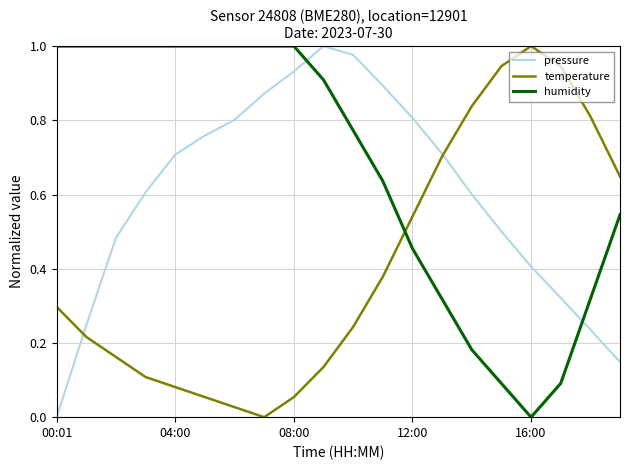

Which series has the largest total across all categories?

humidity